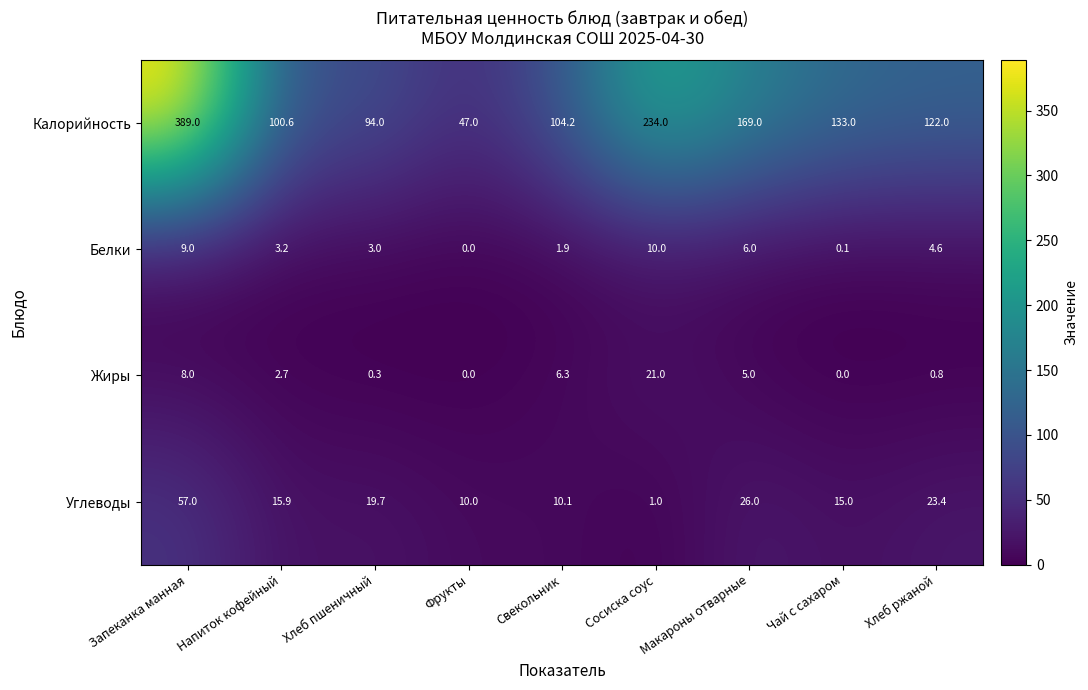

What is the sum of all Калорийность values?

1392.8